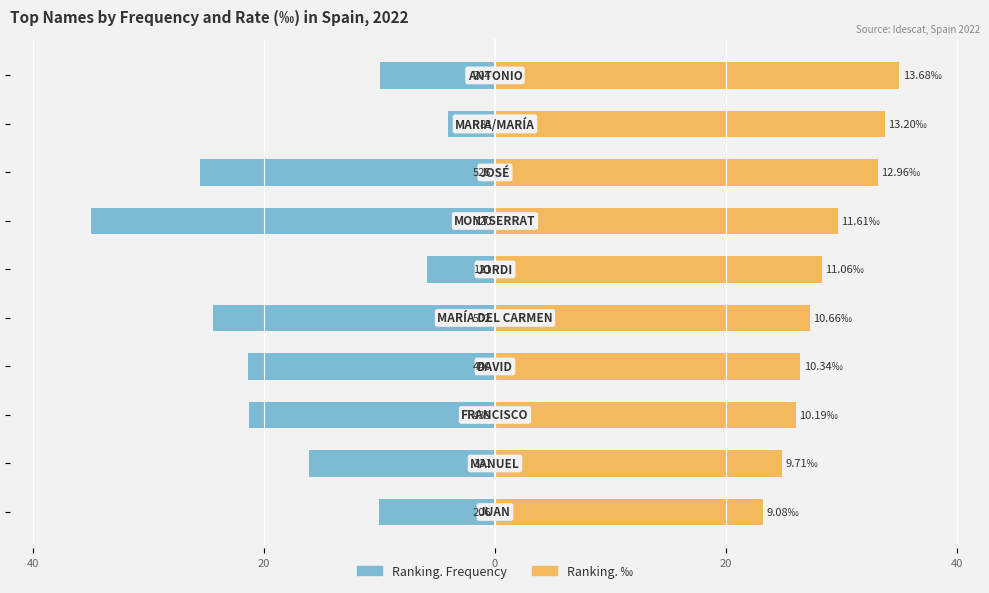

Which series has the widest spread of values?

Ranking. Frequency